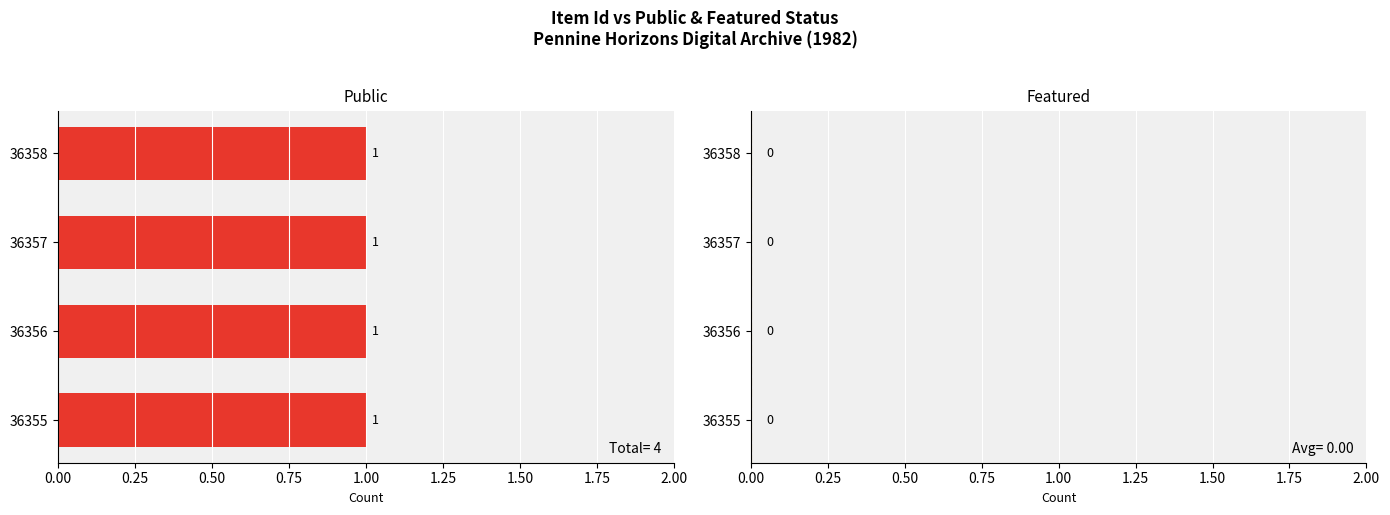

Reading right to left, transcribe all the data shown in this chart.

Item Count: 1	1	1	1
public: 1	1	1	1
featured: 0	0	0	0